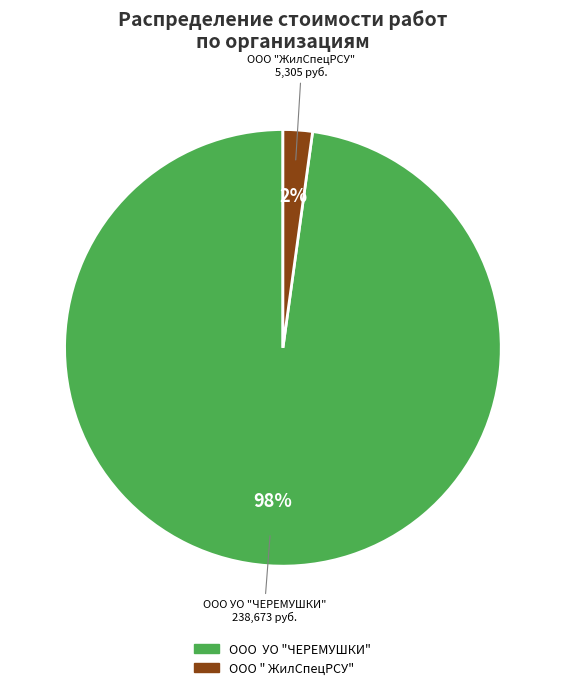

Is the sum of ООО УО "ЧЕРЕМУШКИ" and ООО " ЖилСпецРСУ" greater than half?

Yes